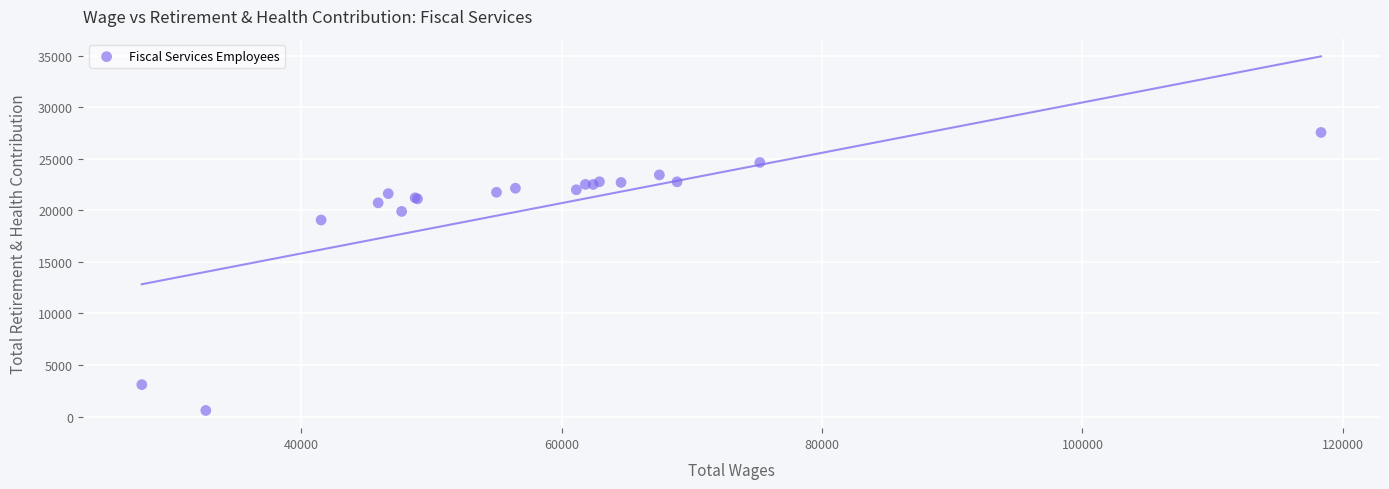

What Y value in the scatter plot is closest to 14071?

19058